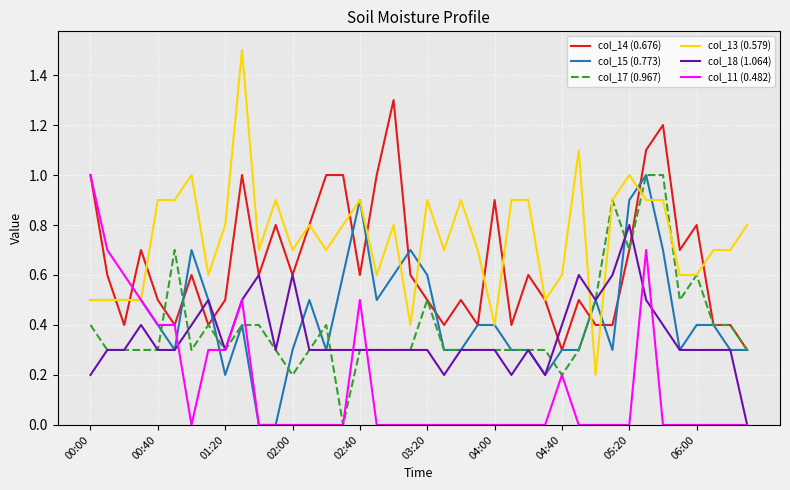

Which series has the largest total across all categories?

col_13 (0.579)